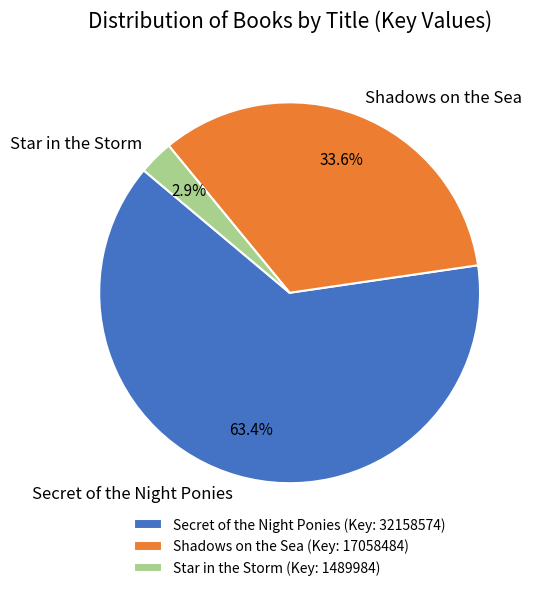

Which category accounts for the majority?

Secret of the Night Ponies